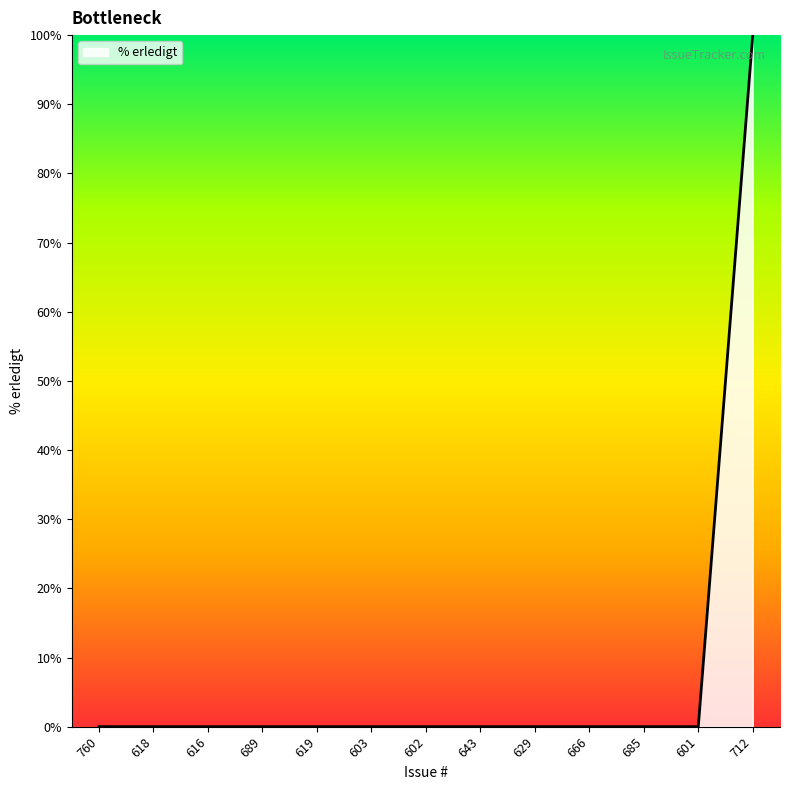

The chart shows a value of 35 at 603. True or false?

False